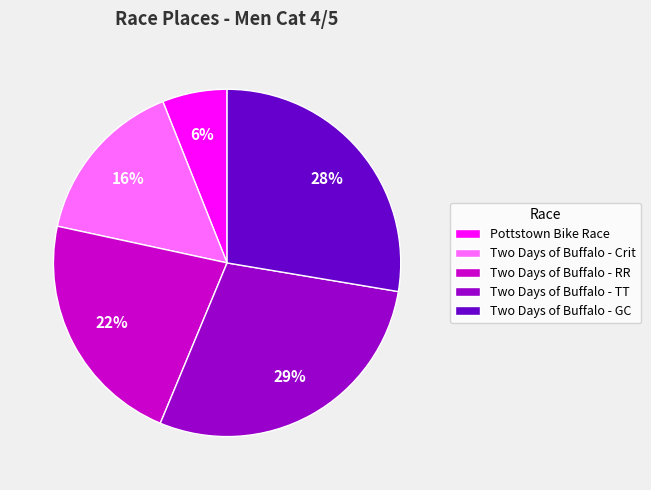

Rank the categories by value from highest to lowest.

Two Days of Buffalo - TT, Two Days of Buffalo - GC, Two Days of Buffalo - RR, Two Days of Buffalo - Crit, Pottstown Bike Race